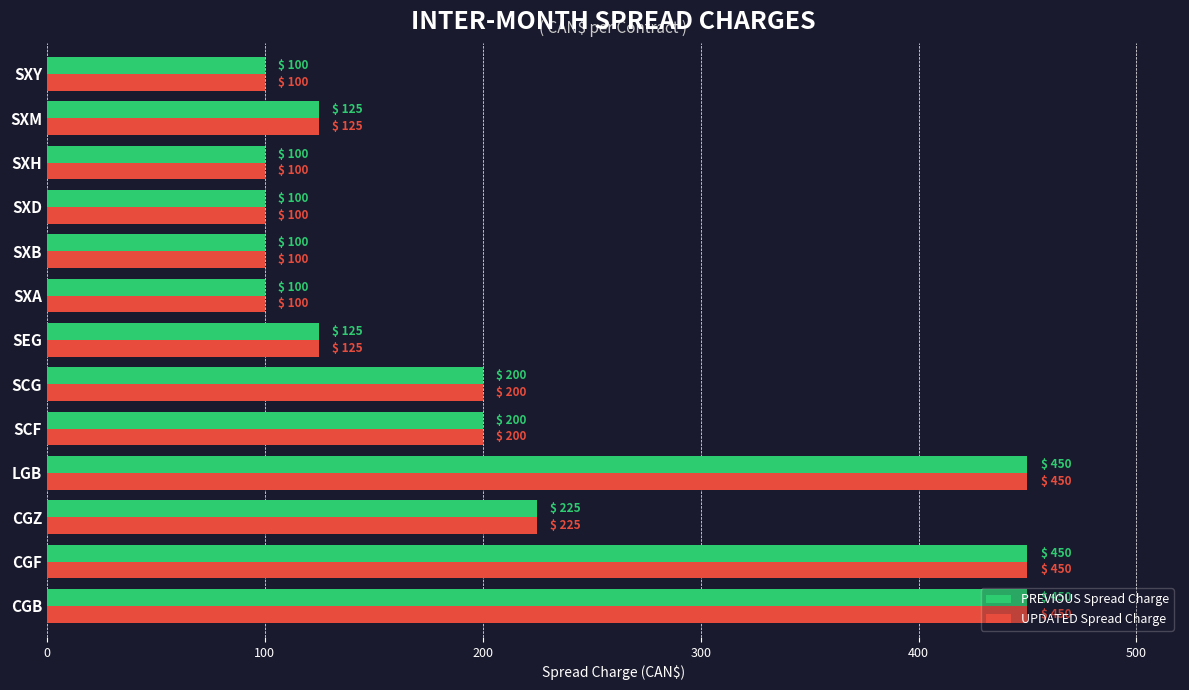

What is the approximate value of UPDATED Spread Charge at CGF?

450